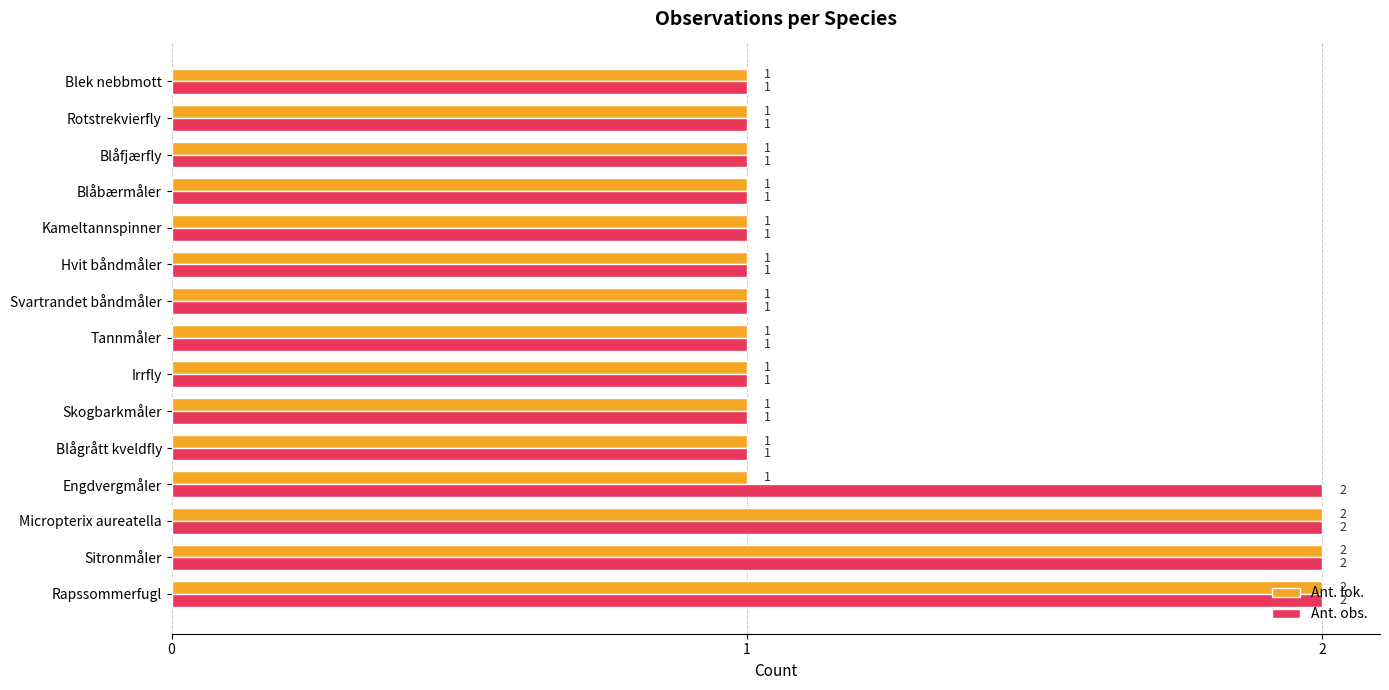

How many distinct data groups are displayed?

2